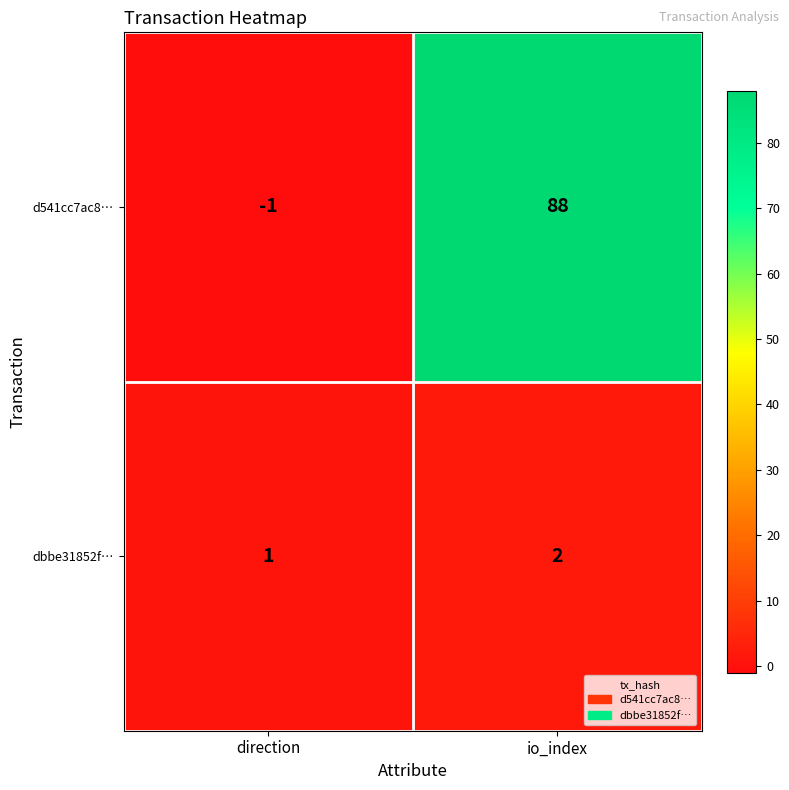

Which series has the largest range (max minus min)?

d541cc7ac8…